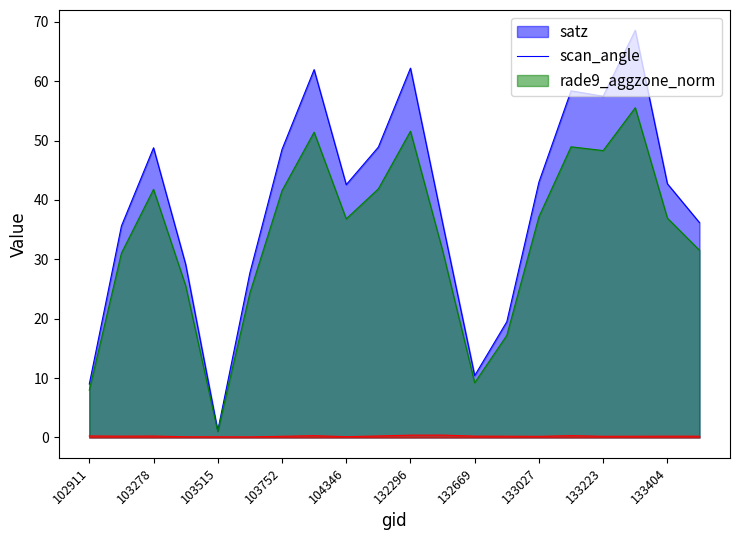

What is the difference between the maximum and minimum values in the scan_angle series?

54.5